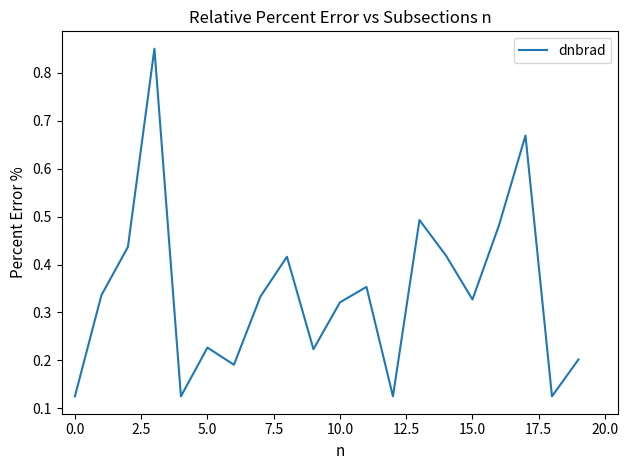

True or false: the data has more than 1 interior local peaks.

True